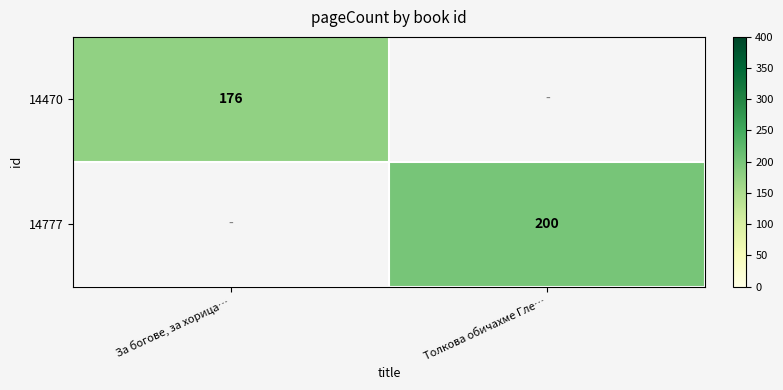

The value of 14777 at Толкова обичахме Гле… is 351. True or false?

False